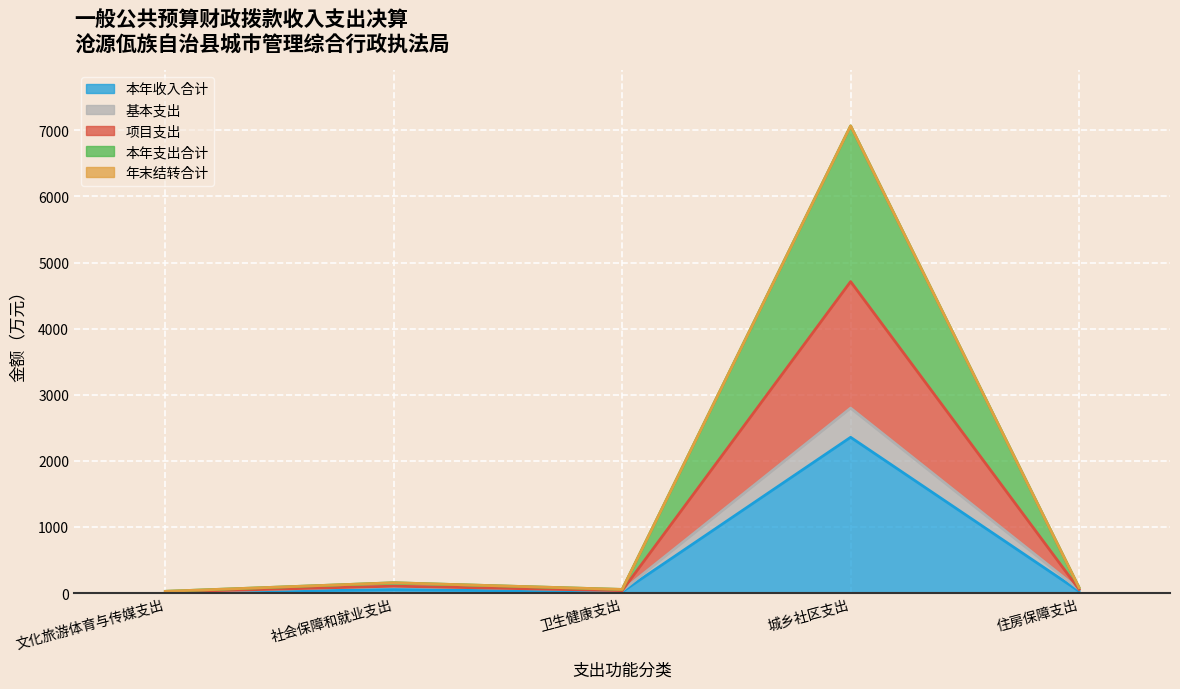

What is the difference between the second highest and minimum values in the 基本支出 series?

94.8